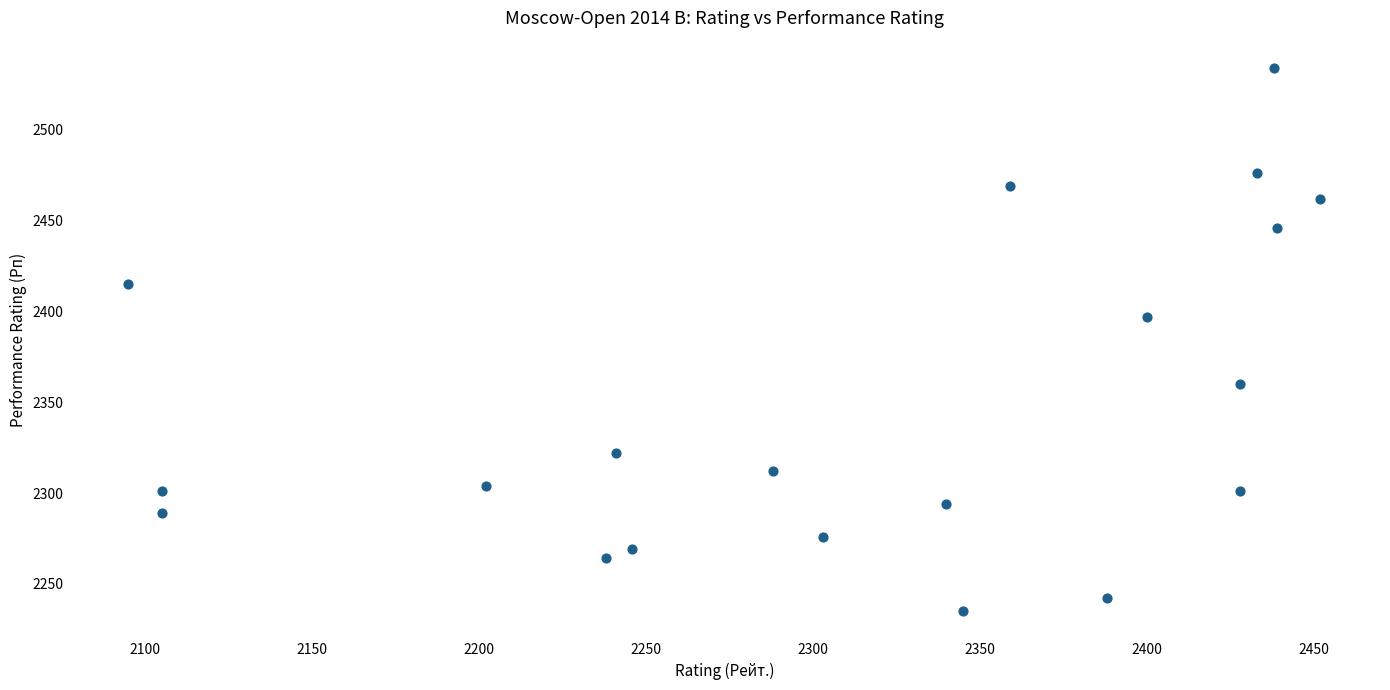

What is the range of X values (max minus min)?

357